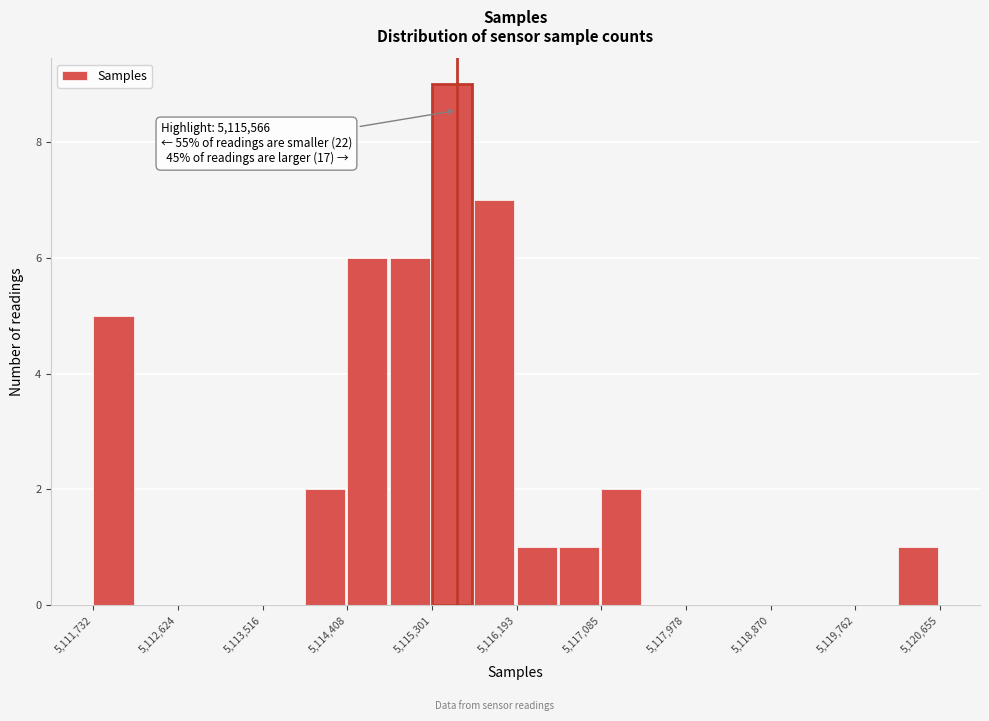

Which range on the x-axis has the tallest bar?

5115300 to 5115700